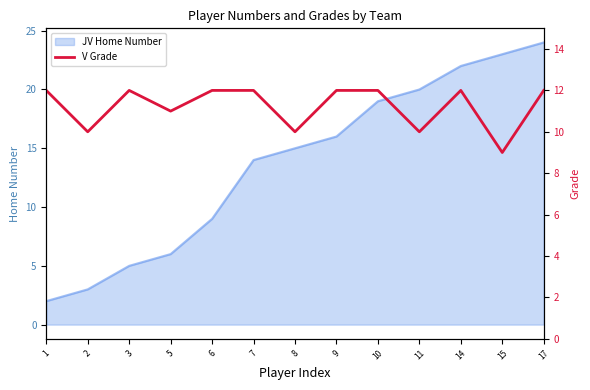

The value at 10 is 3. True or false?

False